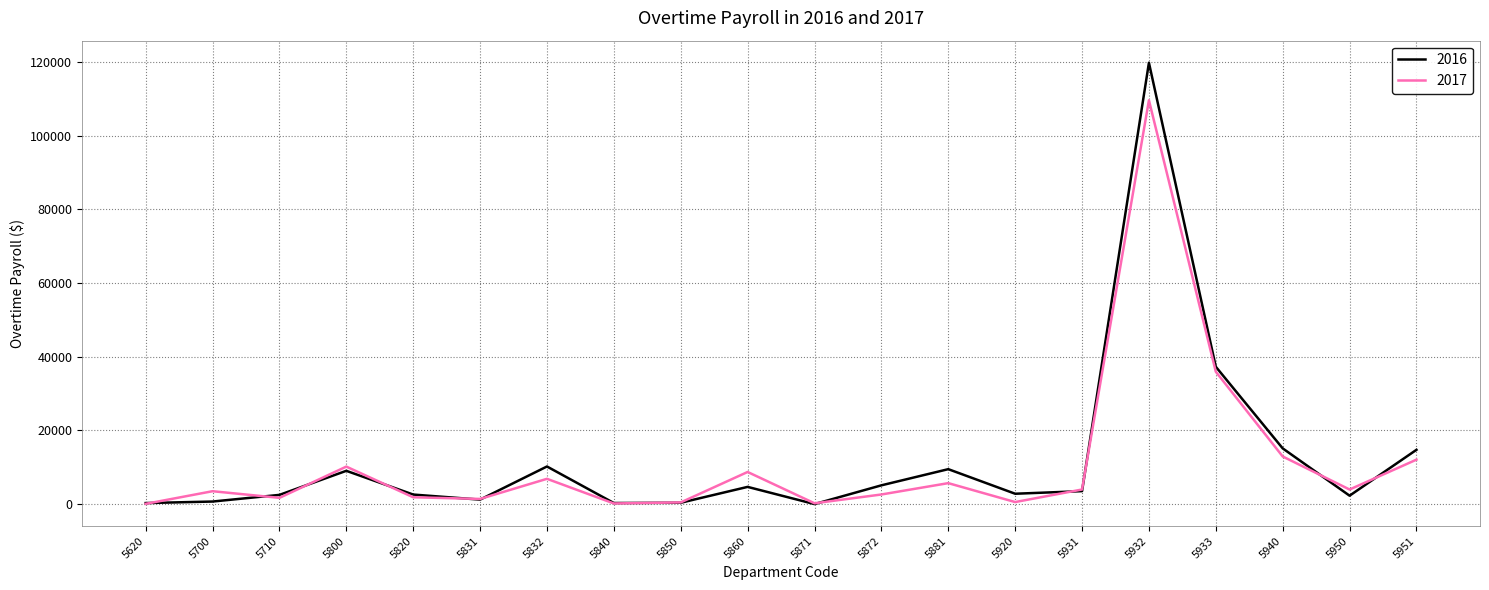

What is the greatest value displayed?

119820.4